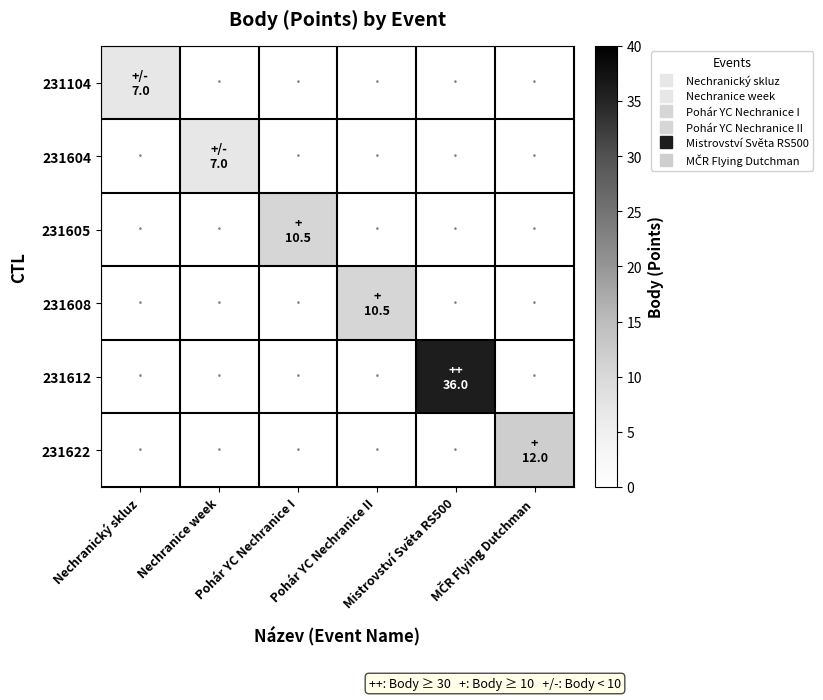

Count the number of data series in this chart.

6